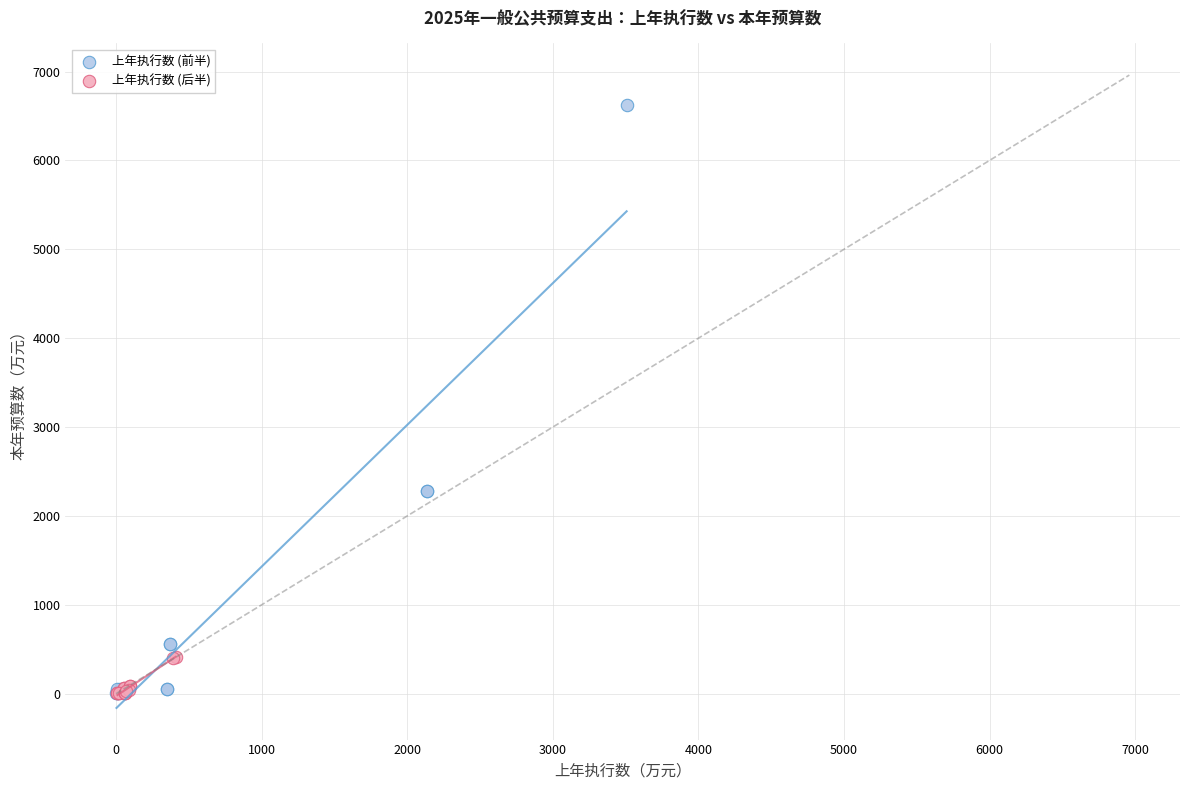

Which series has the widest spread of Y values?

上年执行数 (前半)